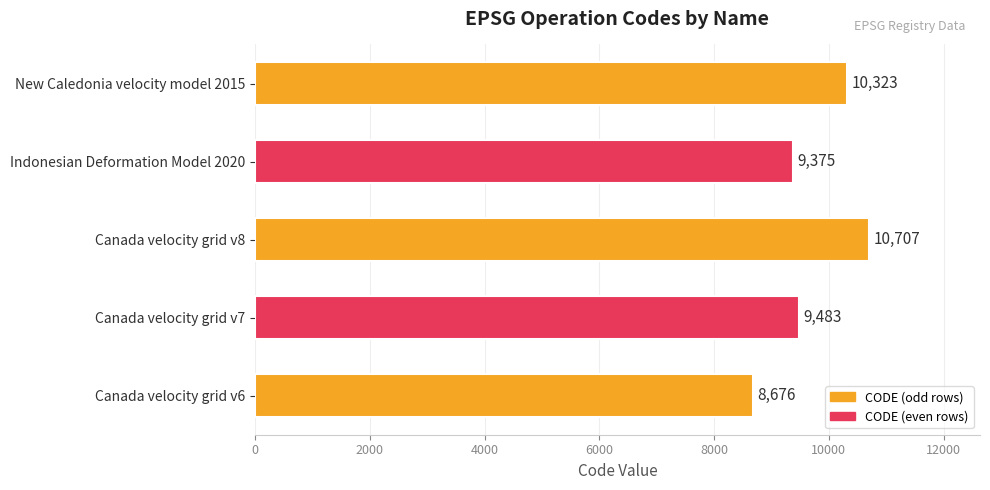

What is the ratio of the value at Canada velocity grid v7 to the value at Indonesian Deformation Model 2020?

1.0